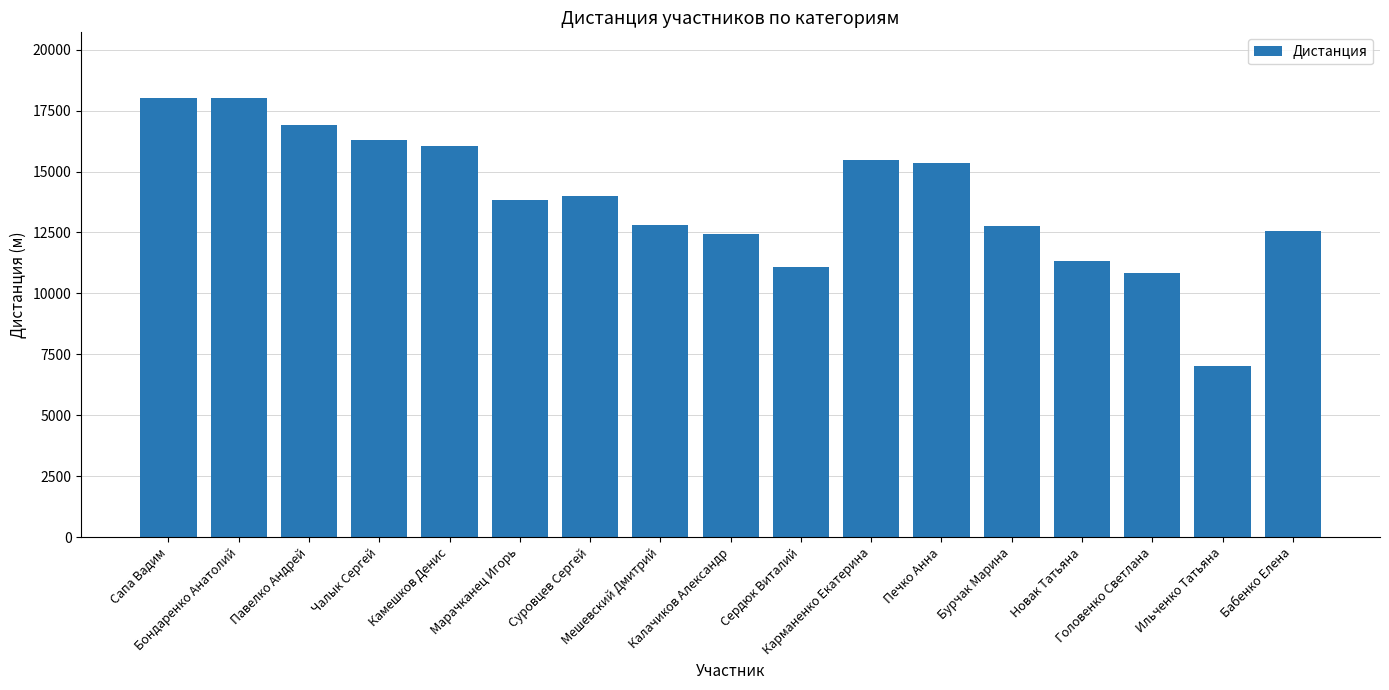

What is the average value?

13806